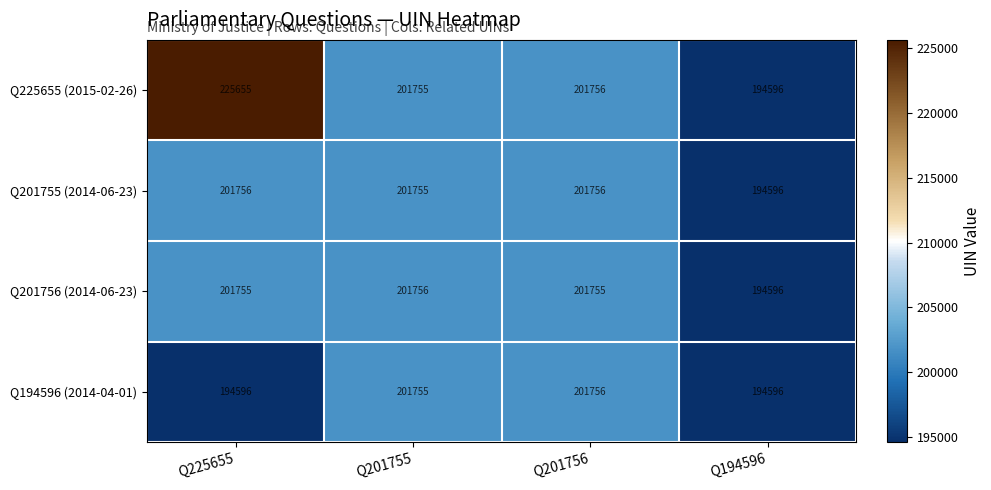

What is the average value of the Q201755 (2014-06-23) series?

199966